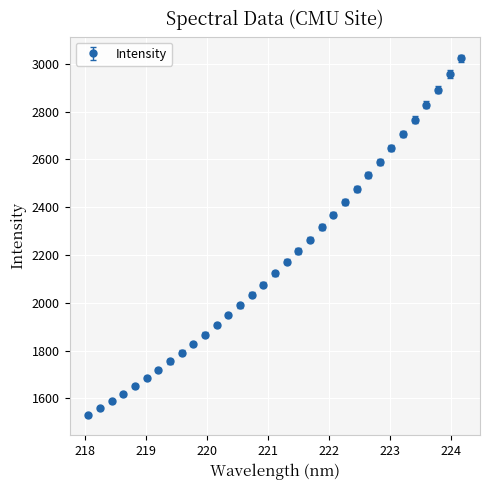

What is the maximum value shown in the chart?

3023.2